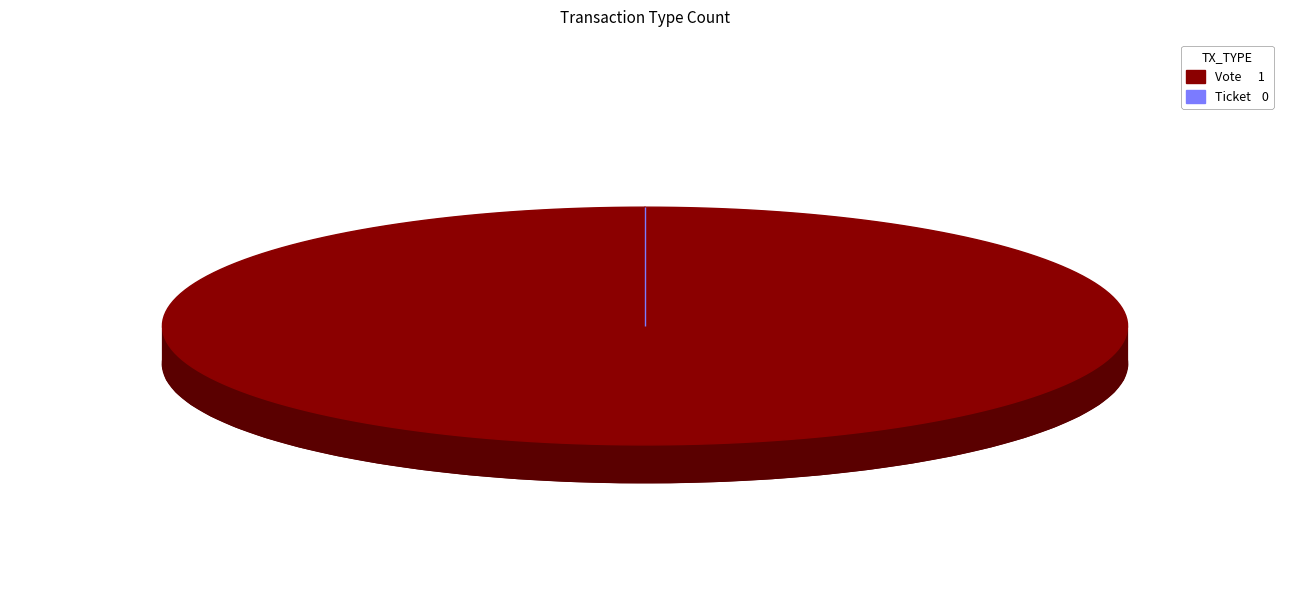

Does any single category account for the majority?

Yes